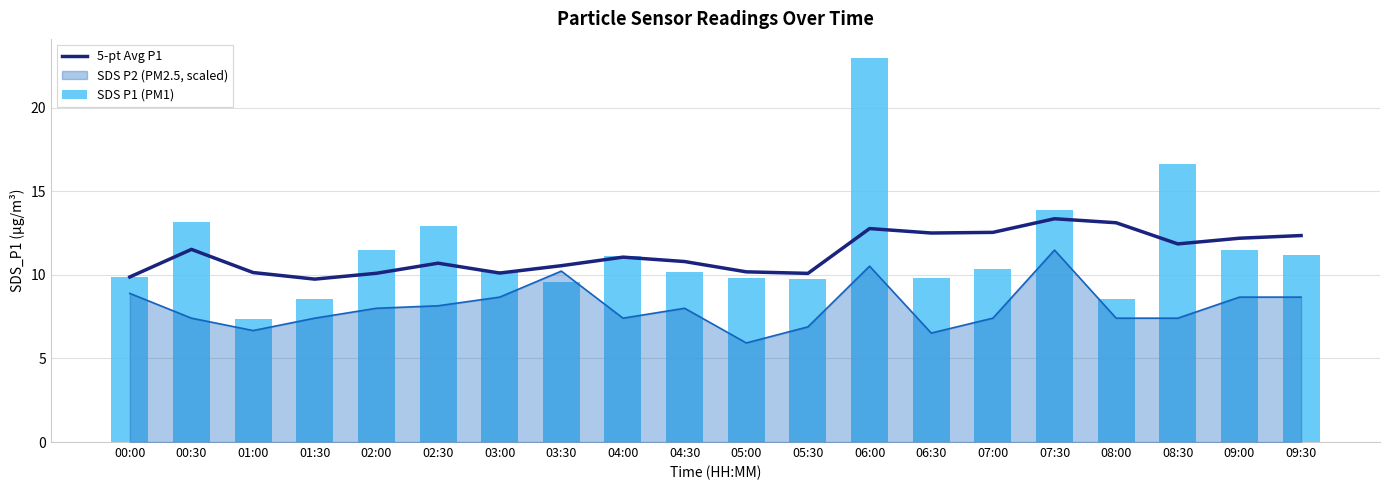

What position from the left is 02:30?

6